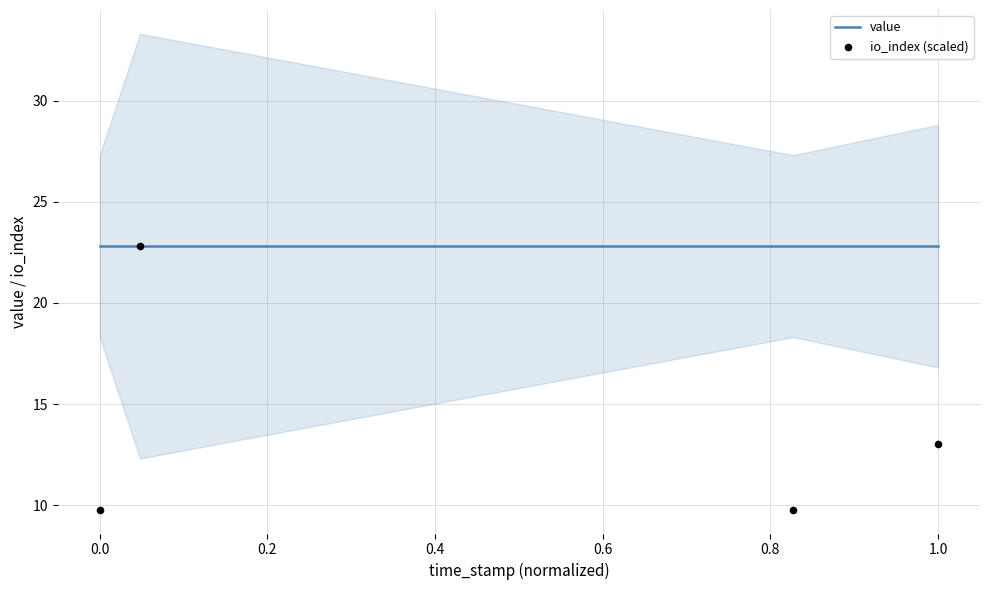

Which series has the widest spread of Y values?

io_index (scaled)